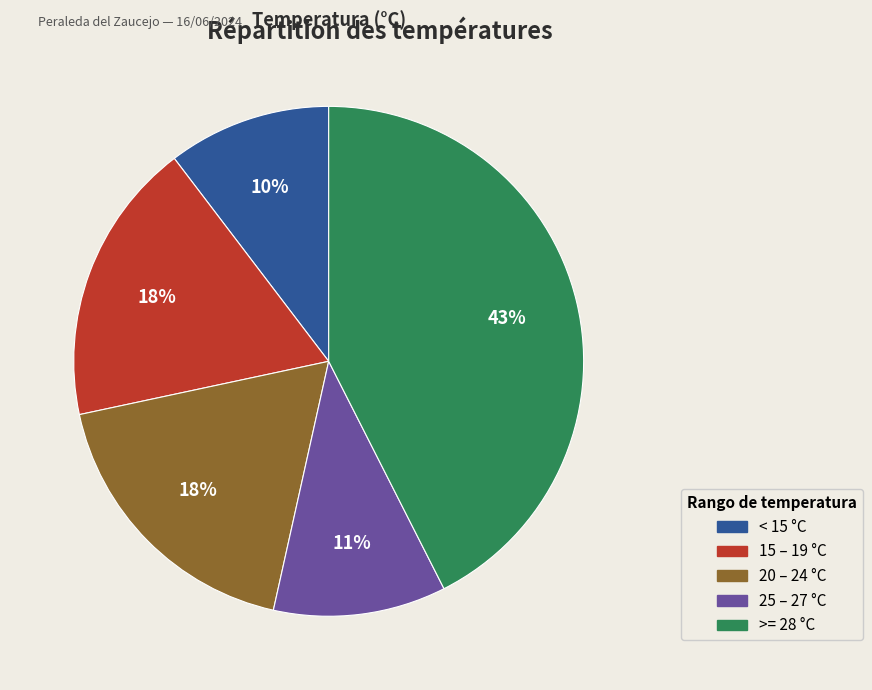

To the nearest percent, what is the average slice percentage?

20%